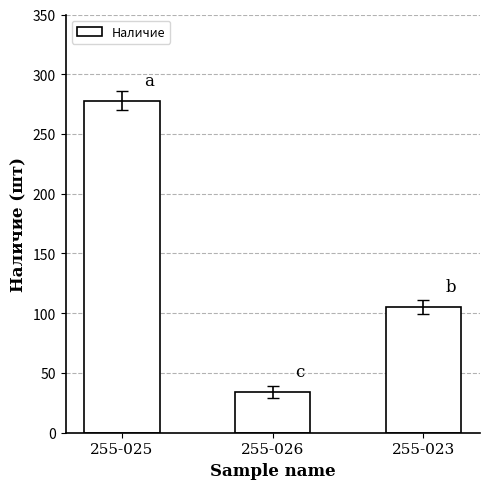

What is the label of the 1st bar from the right?

255-023